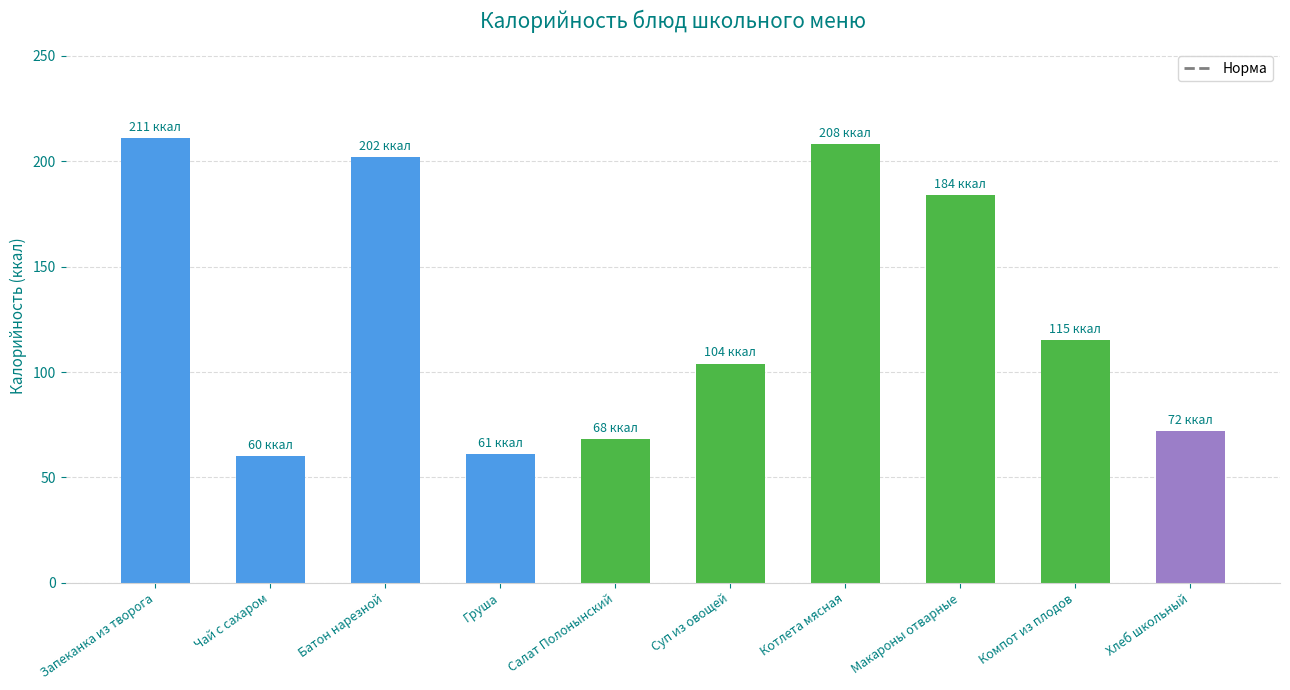

At which category does the chart reach its peak across all series?

Запеканка из творога